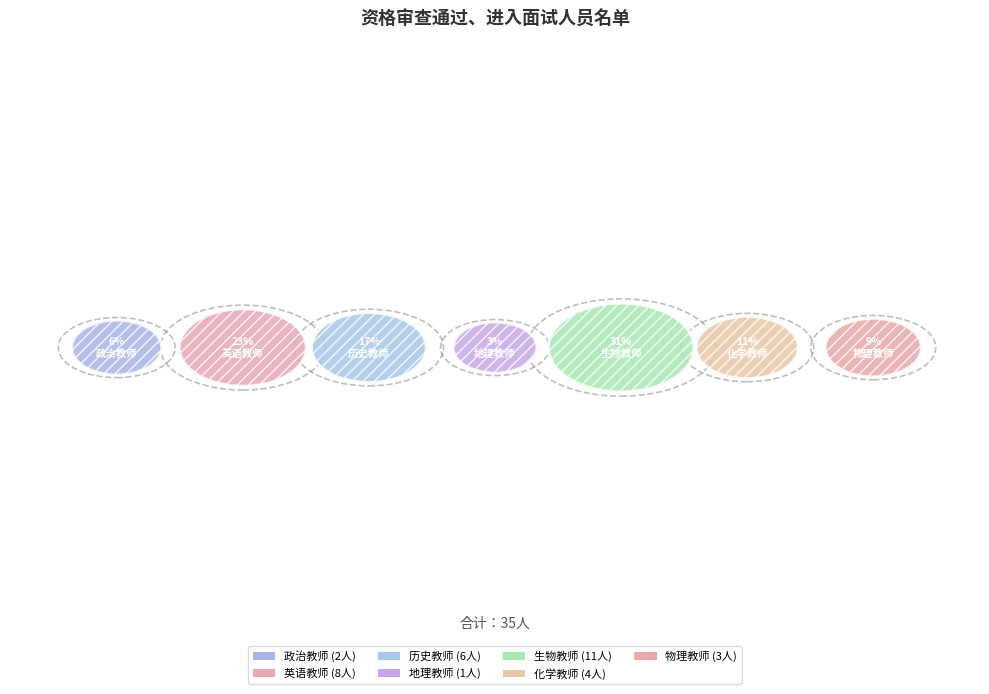

Count the number of slices in the pie.

7